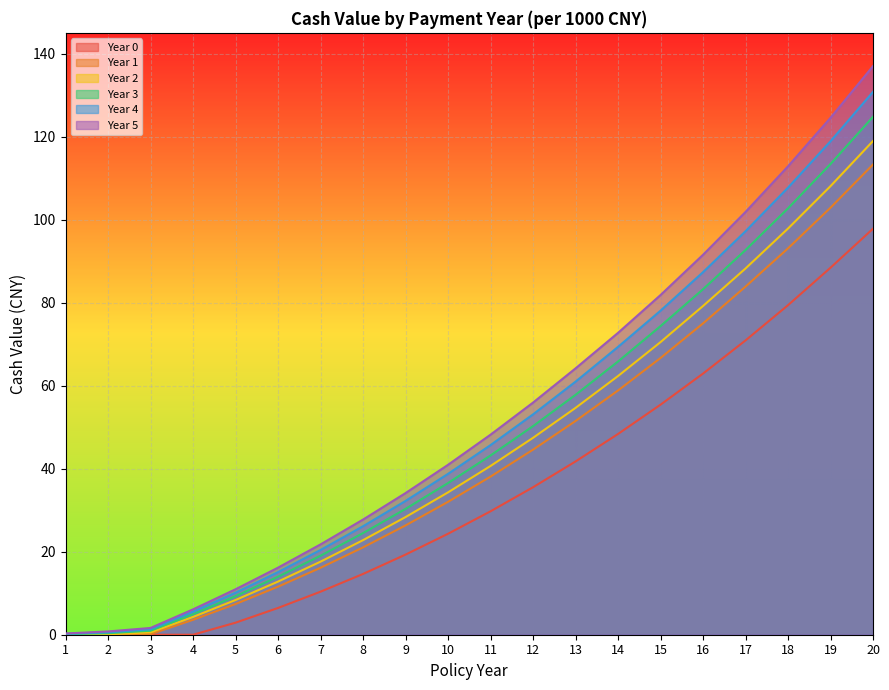

Between 5 and 18, which series saw the biggest shift?

Year 5